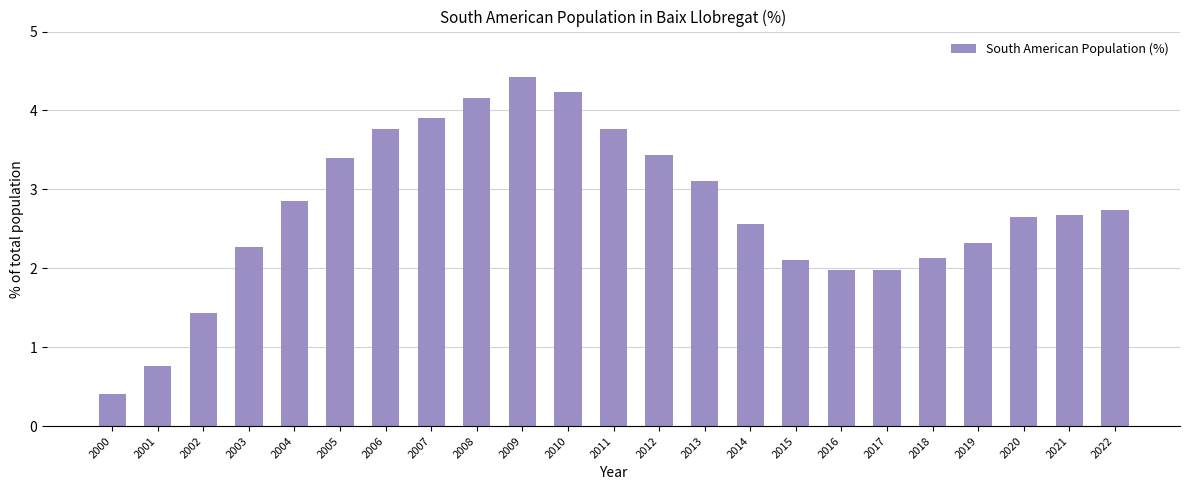

The value at 2005 is 3.4. True or false?

True